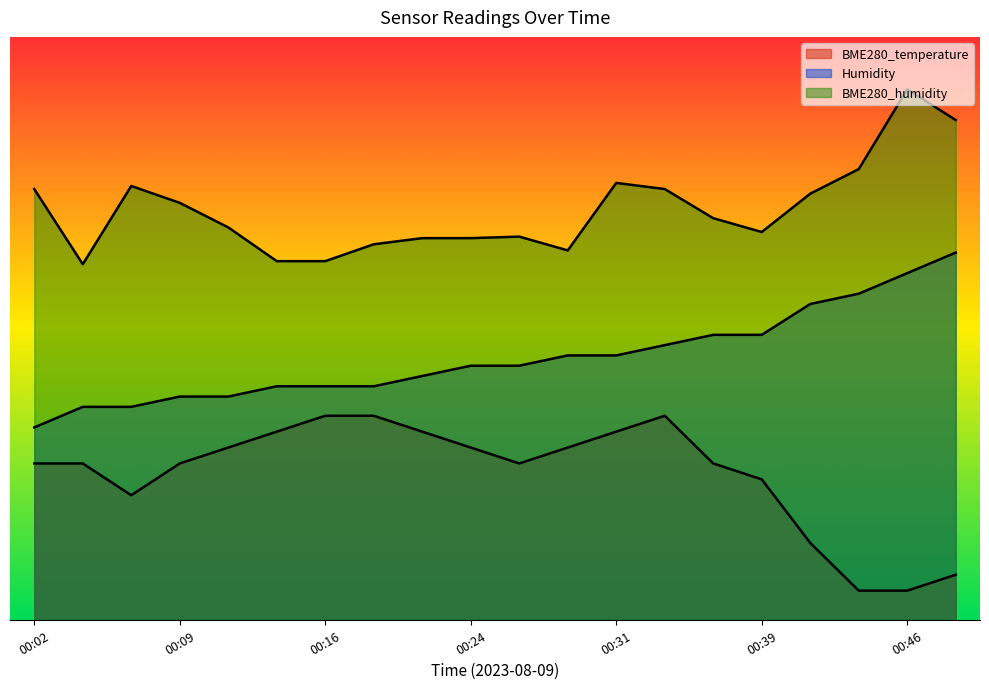

What is the sum of all BME280_humidity values?

1407.1